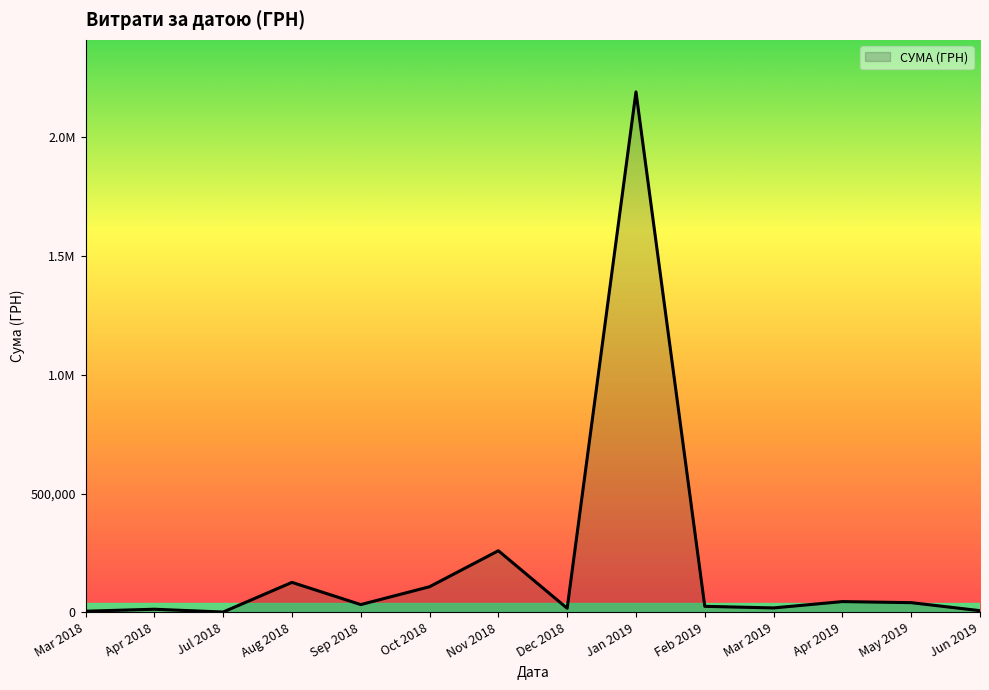

Between Aug 2018 and Jul 2018, which is larger?

Aug 2018